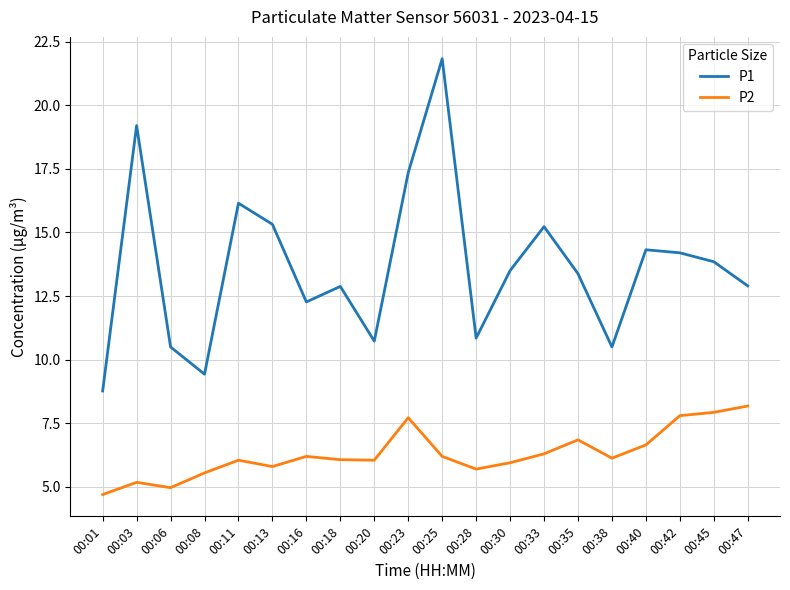

Which series has the largest range (max minus min)?

P1